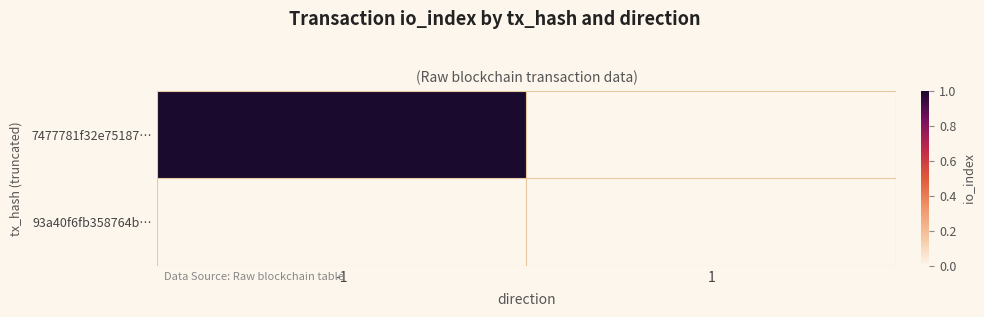

Rank the series by their maximum value, from lowest to highest.

93a40f6fb358764b…, 7477781f32e75187…